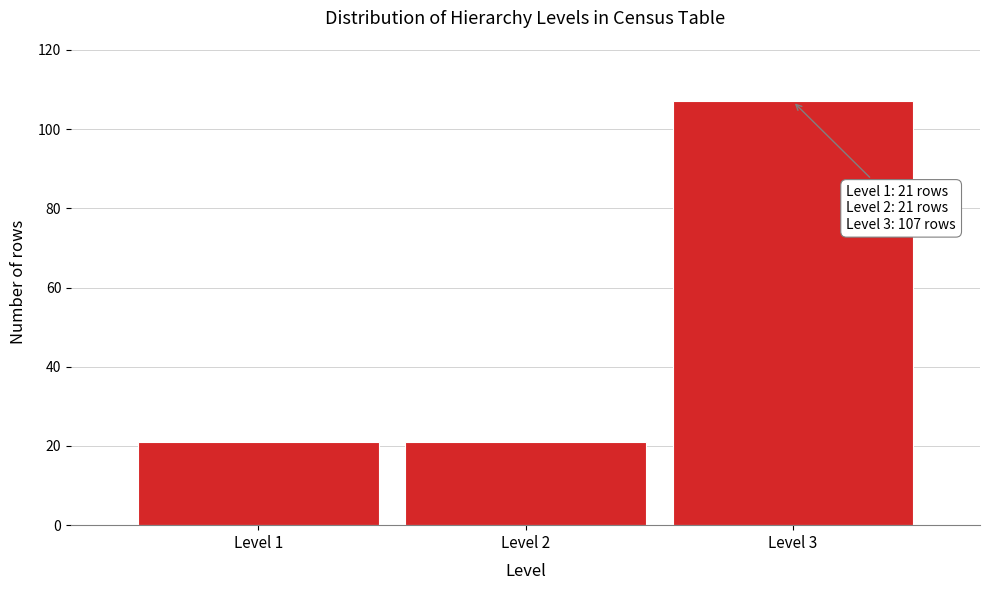

Reading right to left, transcribe all the data shown in this chart.

Level 3=107	Level 2=21	Level 1=21